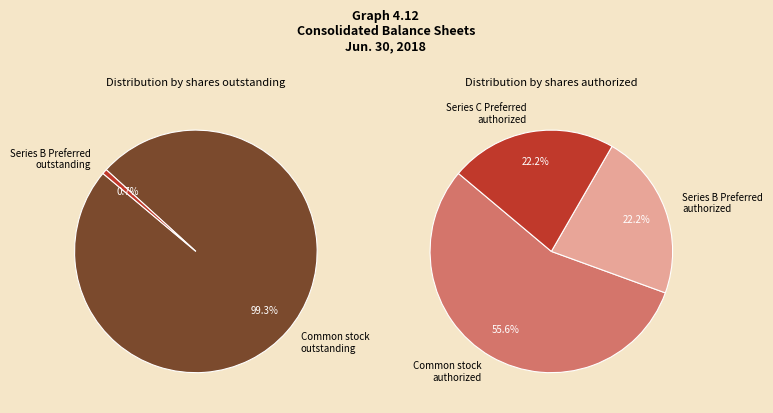

What is the change in value from Common stock authorized to Series B Preferred authorized?

-30000000